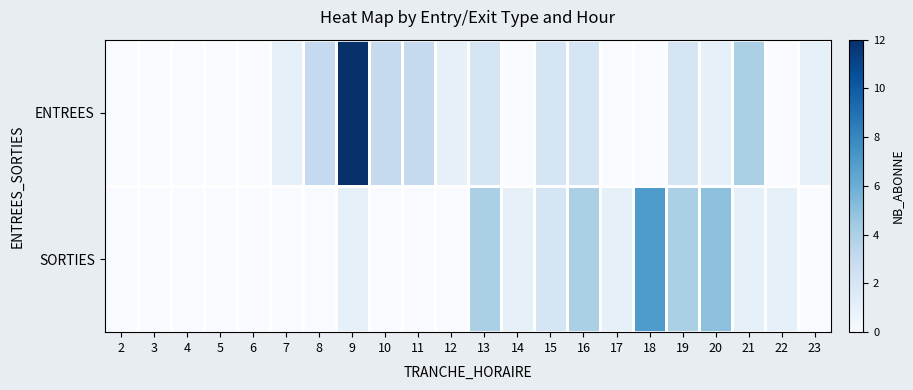

At 6, list the series in order from smallest to largest.

ENTREES, SORTIES